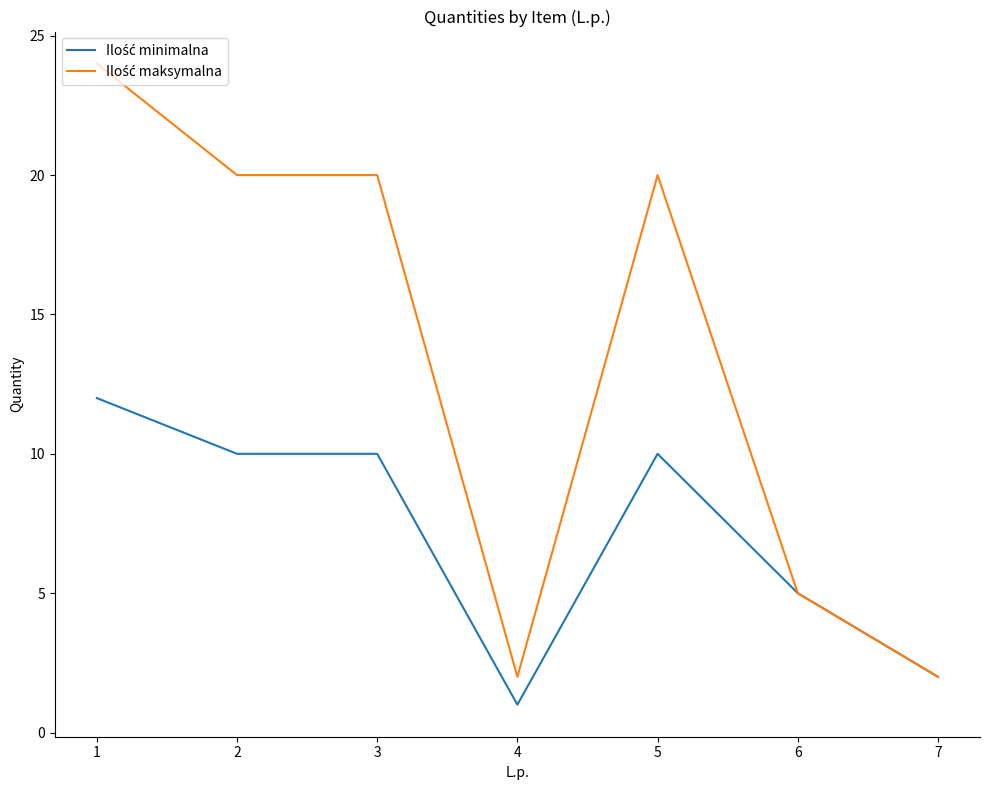

What is the spread (max minus min) of values at 3?

10